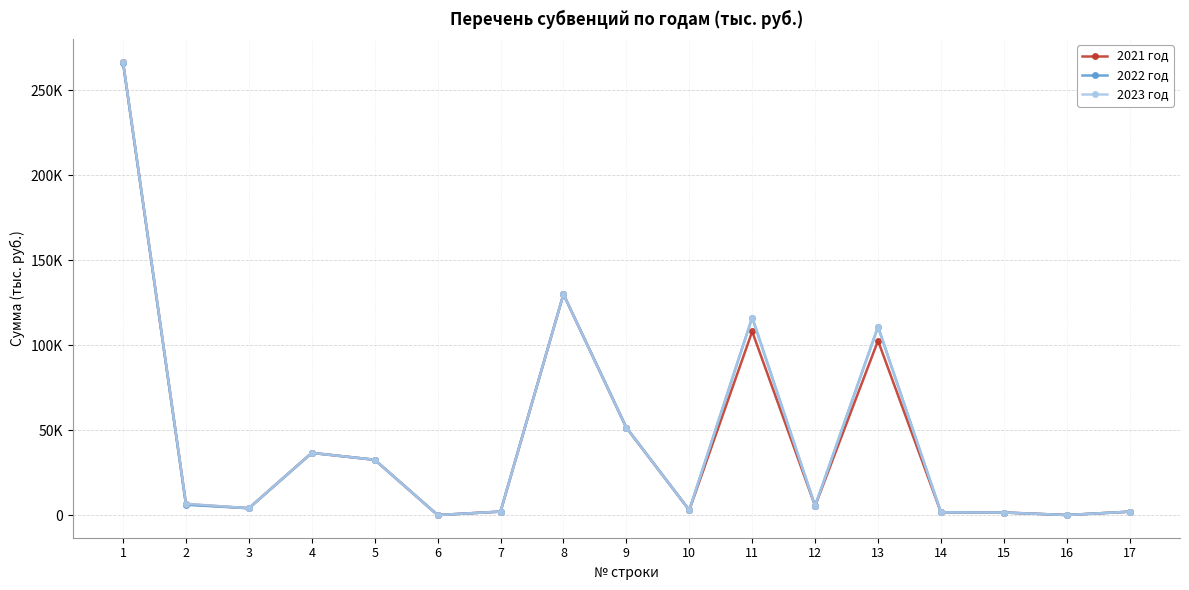

Is this an area chart (filled region under the line)?

No